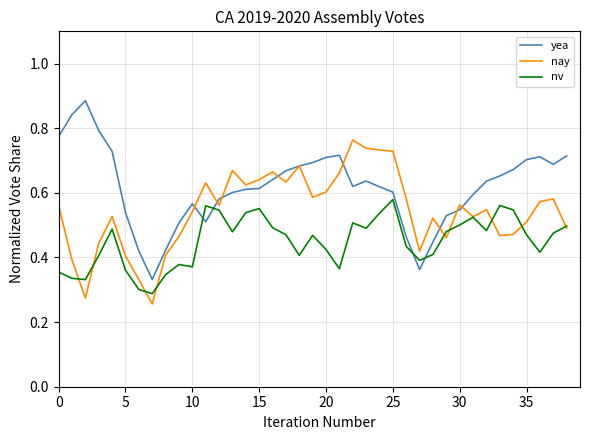

Rank the series by their average value, from highest to lowest.

yea, nay, nv